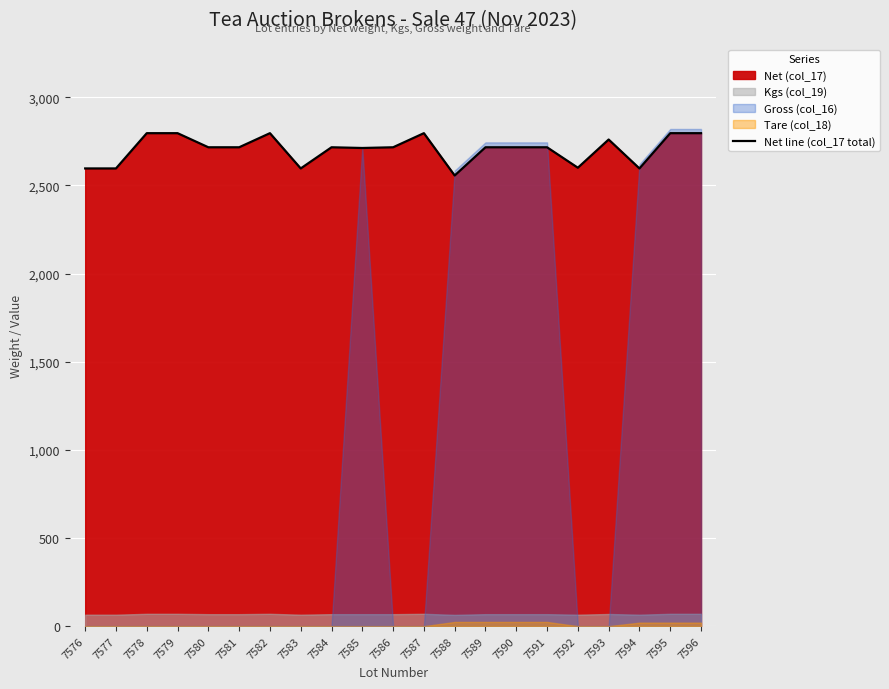

What is the smallest value displayed?

2556